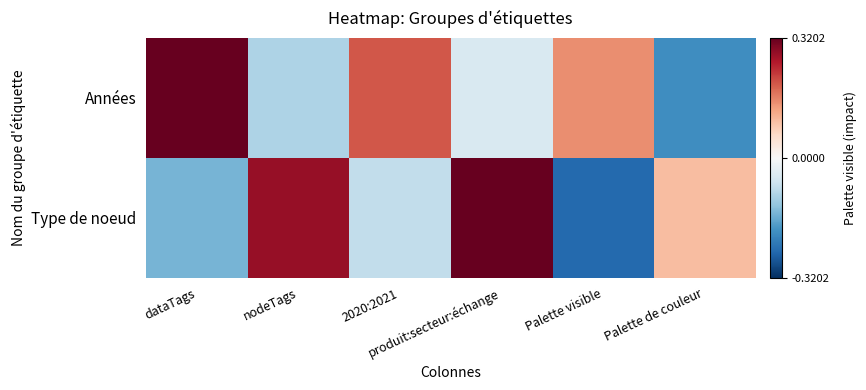

What is the total value across all series at Palette de couleur?

-0.1